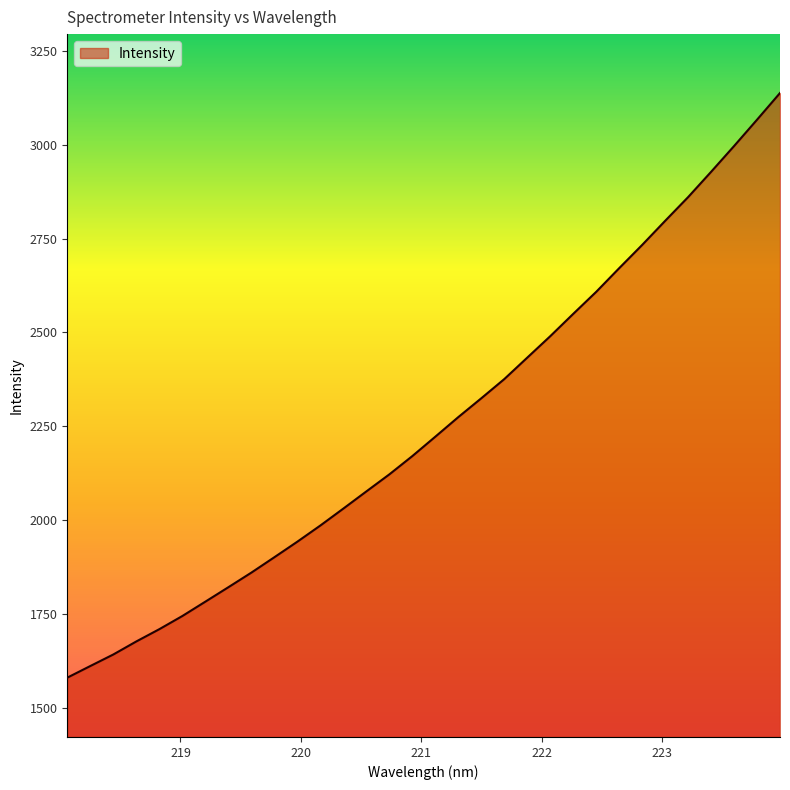

What is the difference between the maximum and minimum values?

1557.5